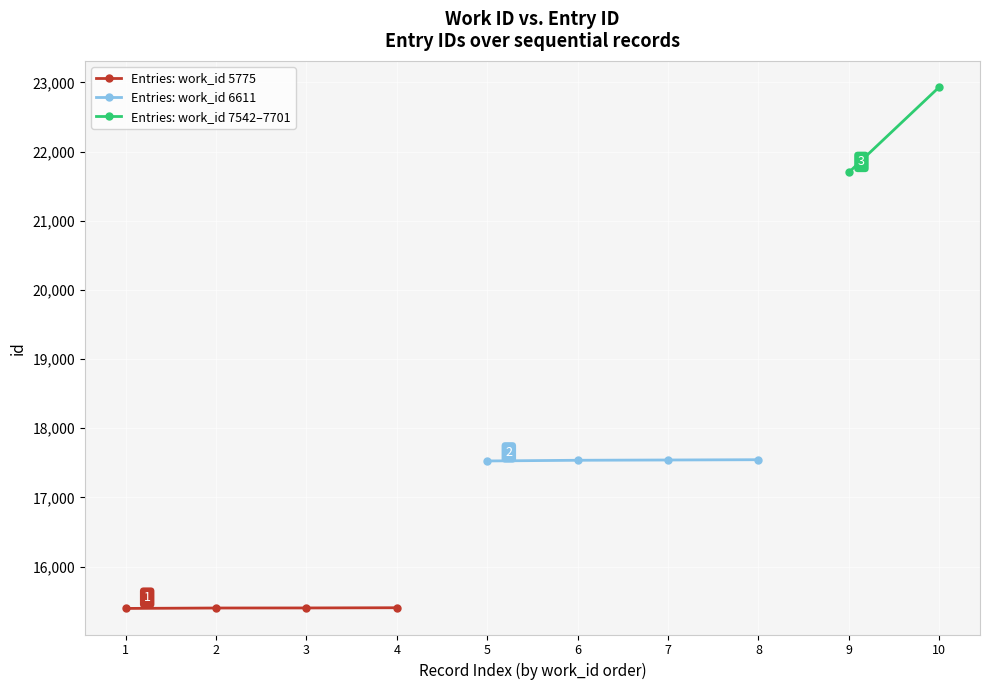

What is the value of the Entries: work_id 5775 point at the 2nd from the left?

15401